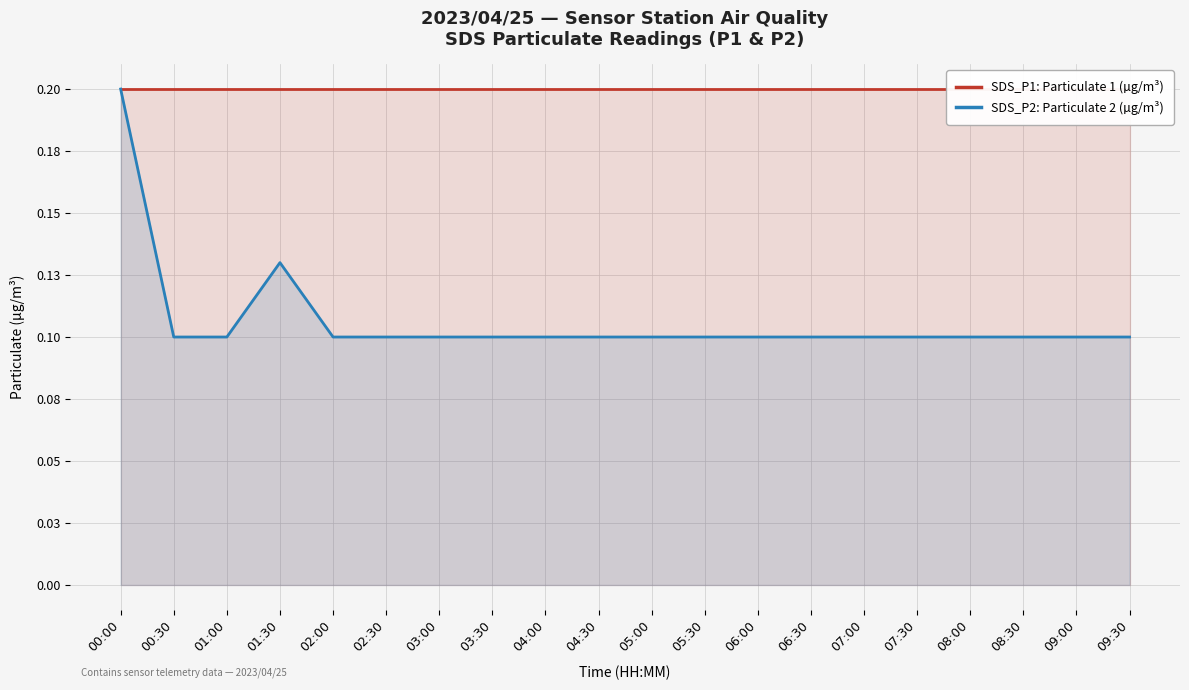

What is the spread (max minus min) of values at 01:00?

0.1